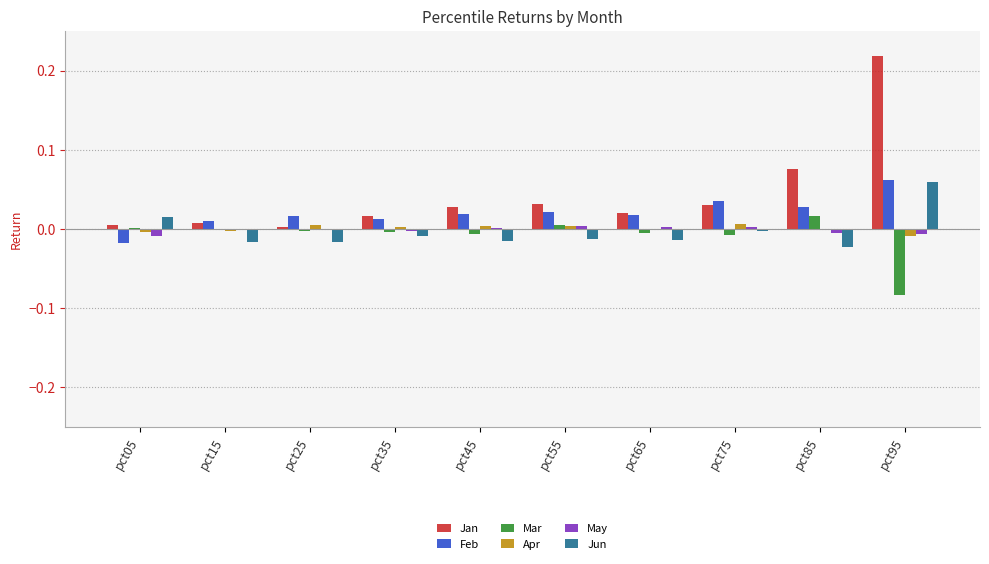

Which category has the highest value across all series?

pct95